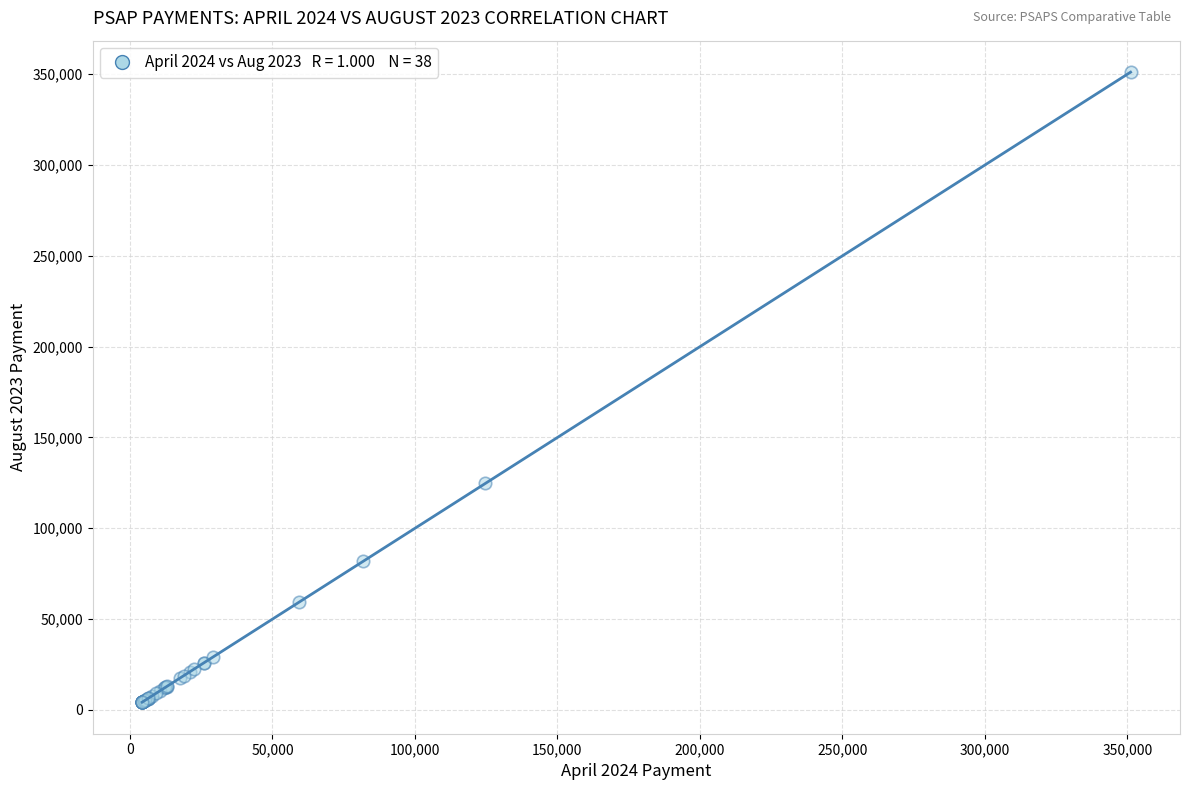

What Y value in the scatter plot is closest to 177612?

124633.4